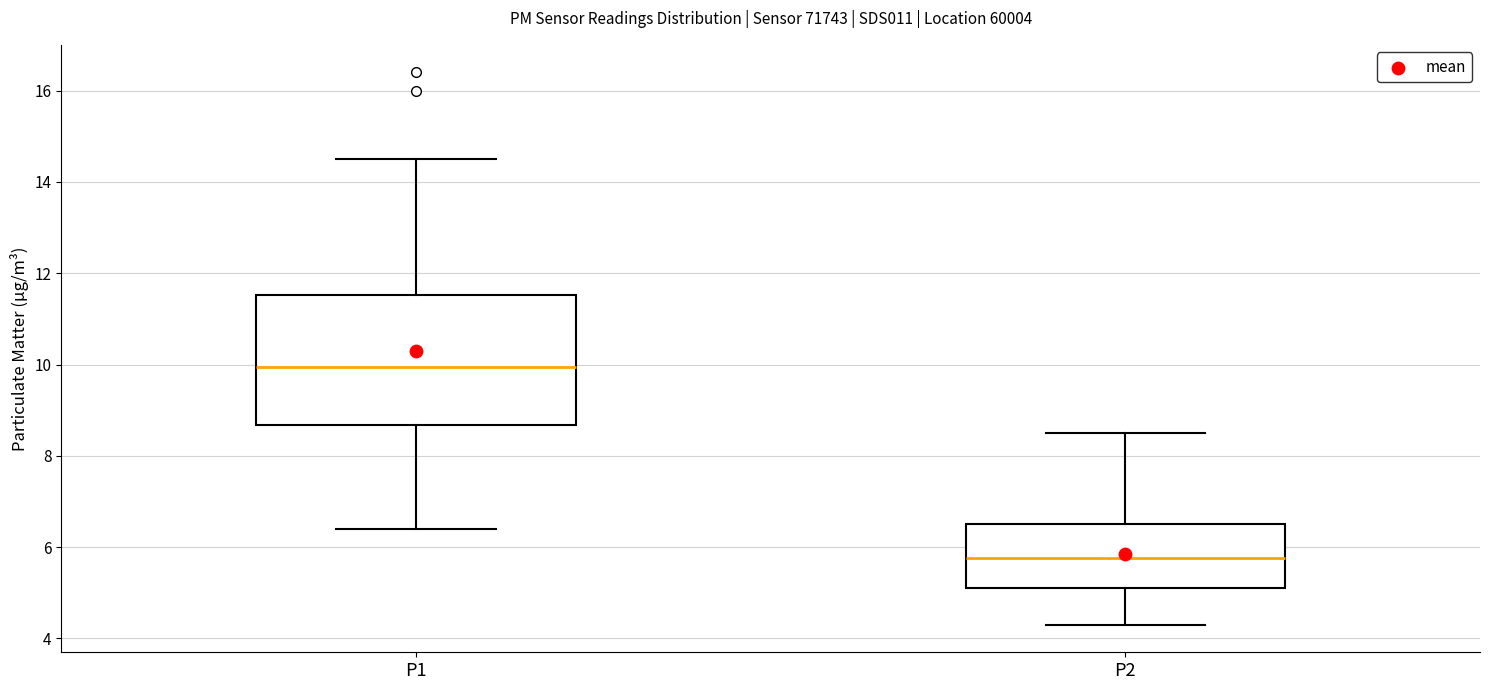

Where does the upper whisker of the box for P1 end on the y-axis? The values are not printed on the chart, so give them approximately, as read against the axis.

14.6